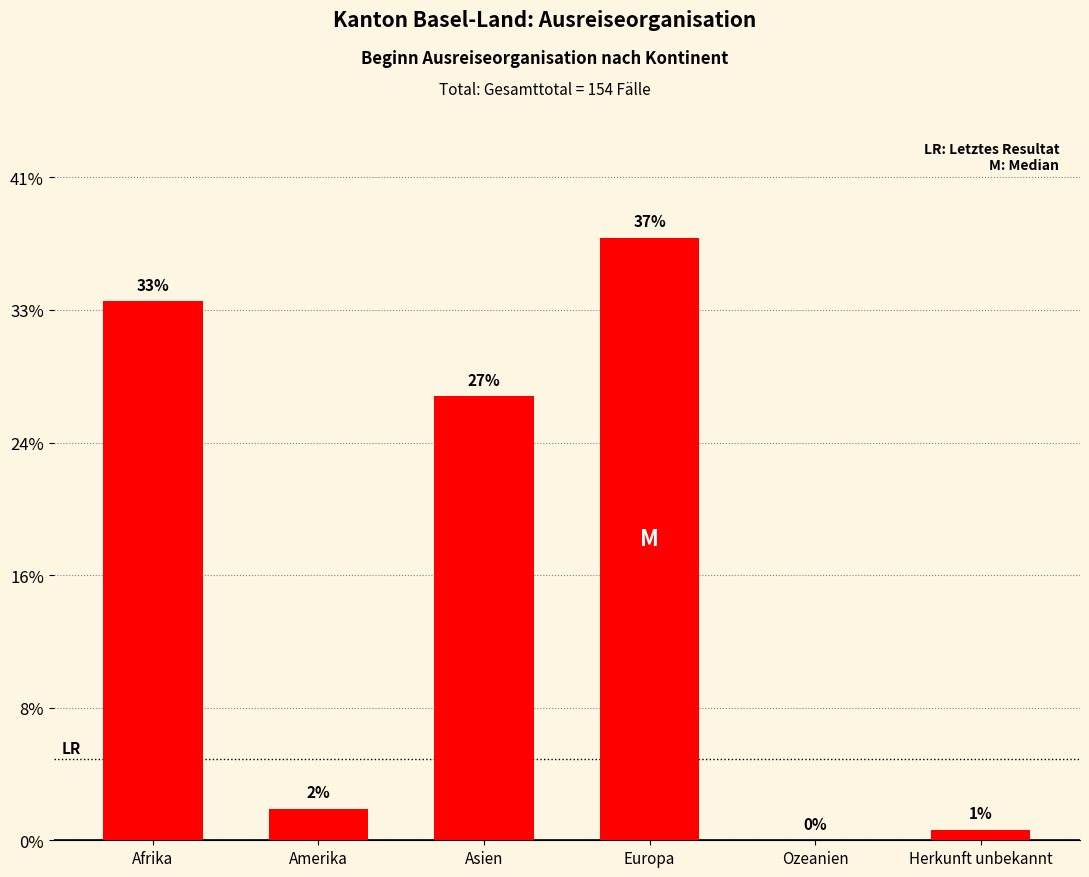

Are the bars horizontal?

No